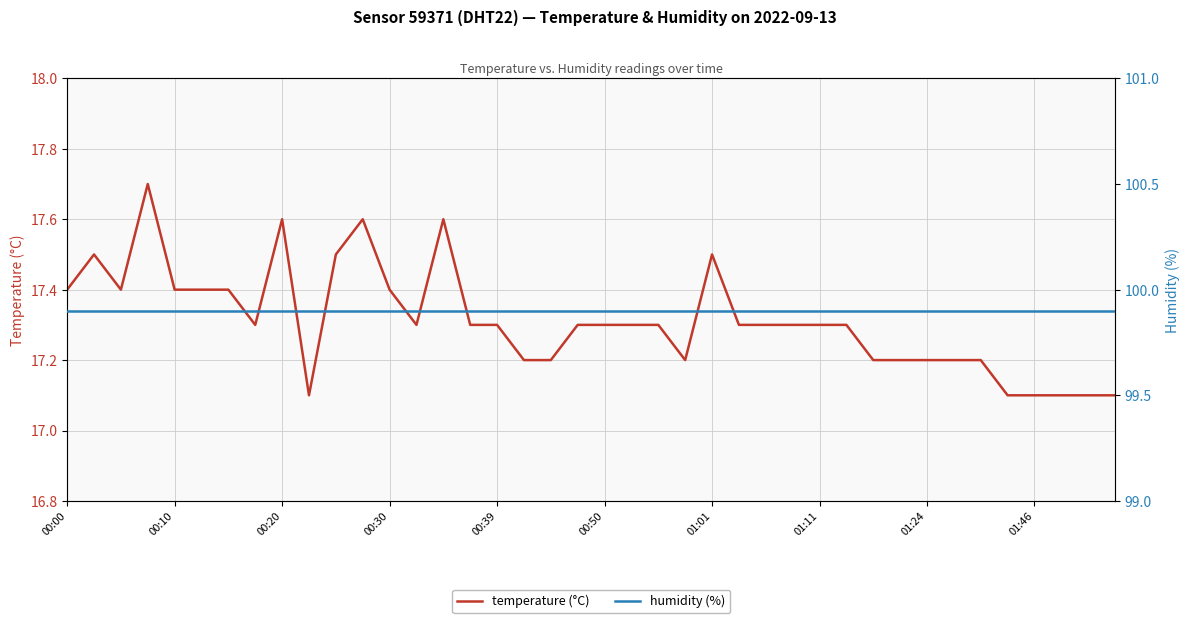

What is the lowest value of the temperature (°C) series?

17.1